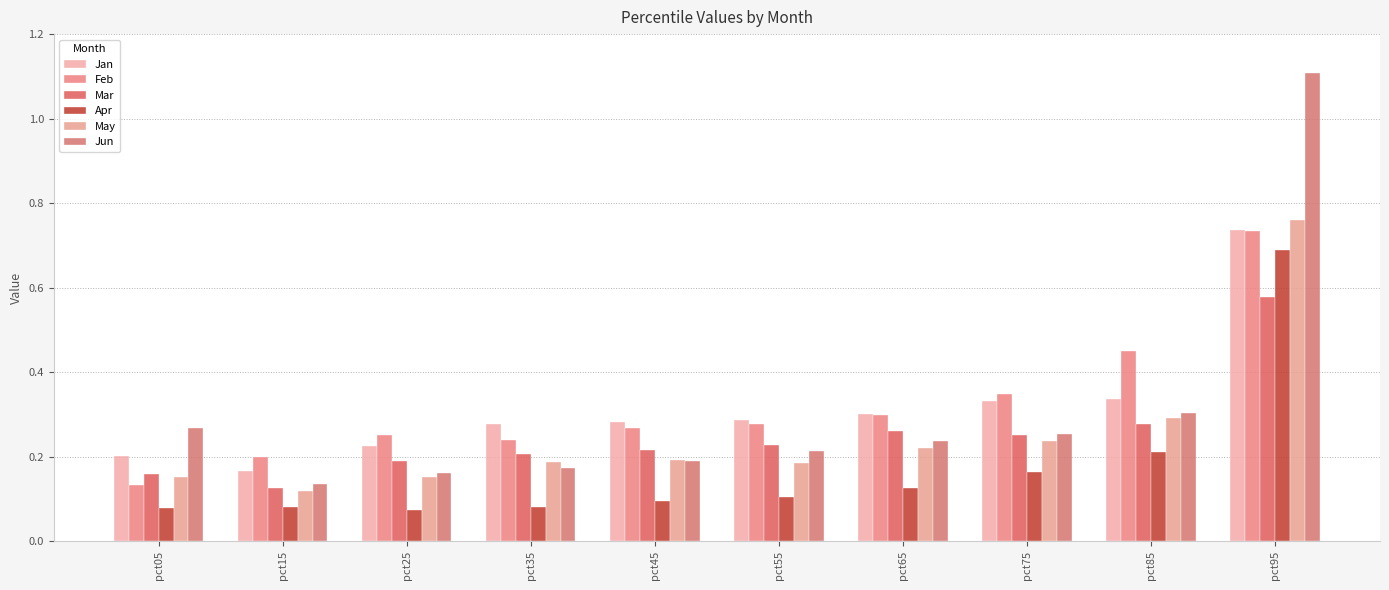

True or false: Feb has a value of 0.3 at pct55.

True